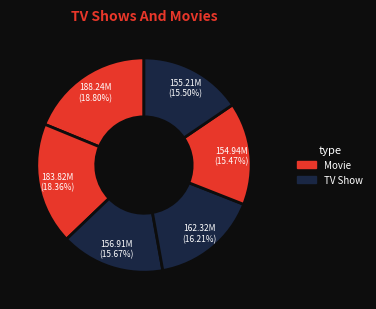

How many slices are in this pie chart?

6